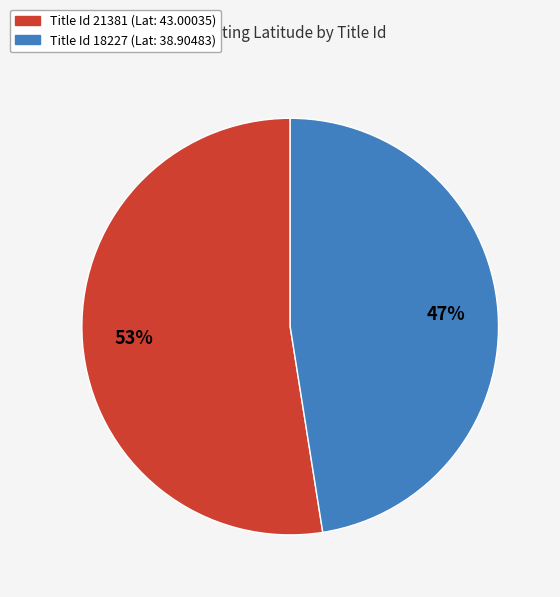

Do Title Id 21381 (Lat: 43.00035) and Title Id 18227 (Lat: 38.90483) together represent more than half of the pie?

Yes